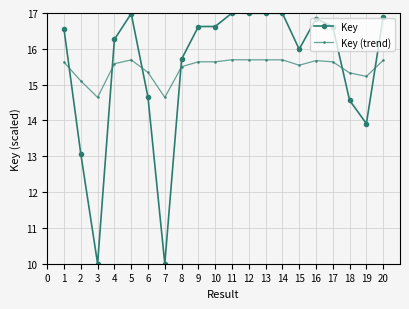

The Key series shows 10.3 at 11. True or false?

False